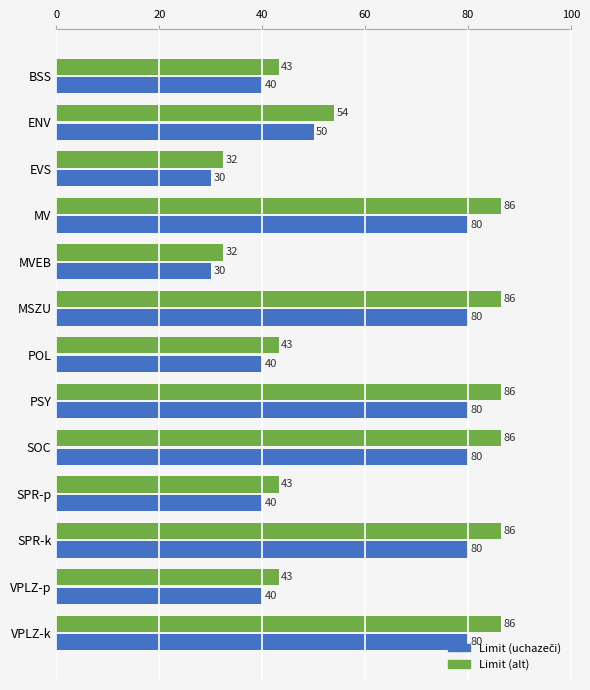

What is the smallest value displayed?

30.0